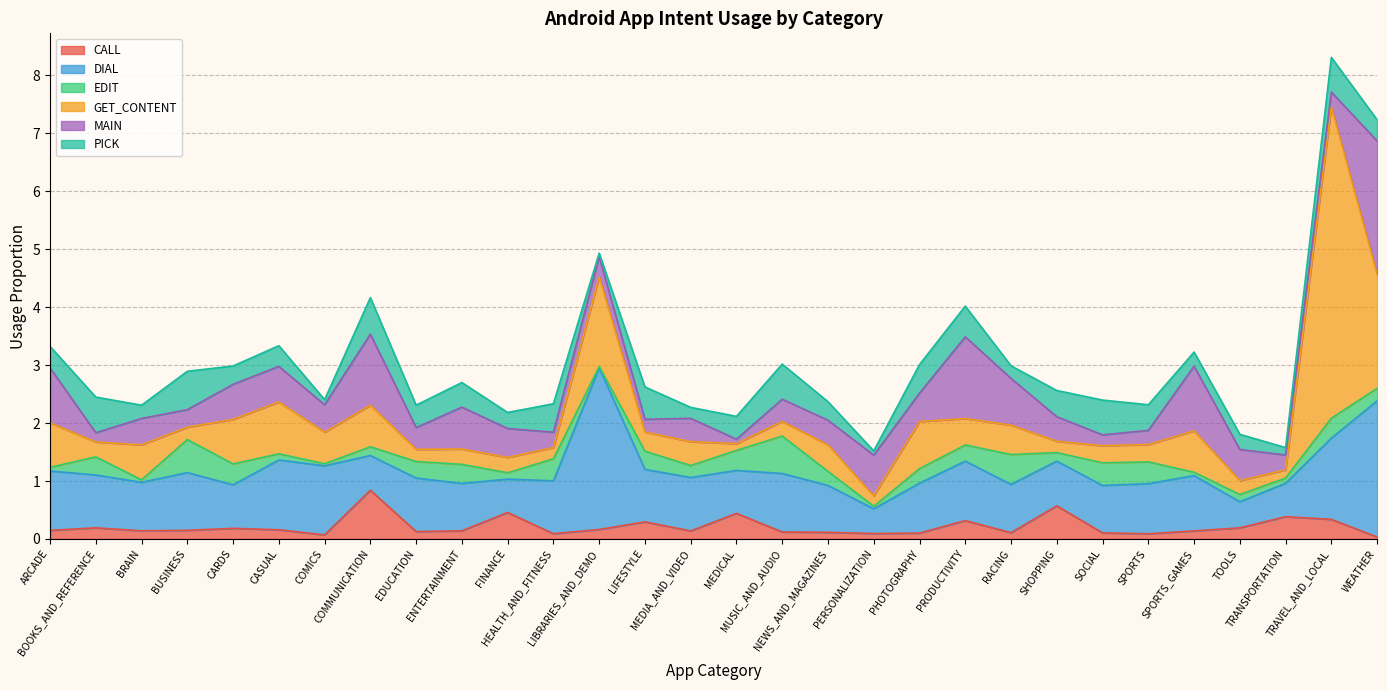

What is the sum of all GET_CONTENT values?

20.0